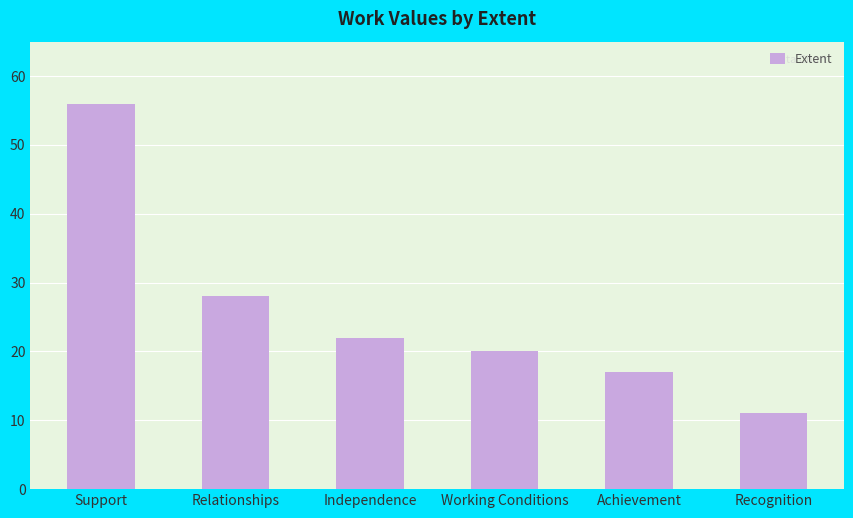

Between Achievement and Recognition, which is larger?

Achievement